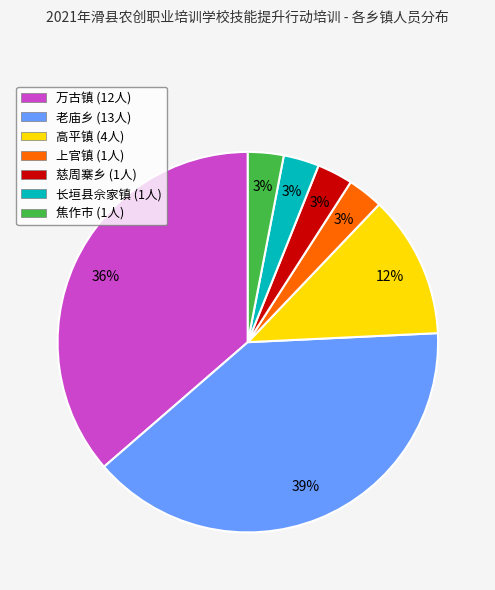

Does 慈周寨乡 represent more than half of the total?

No